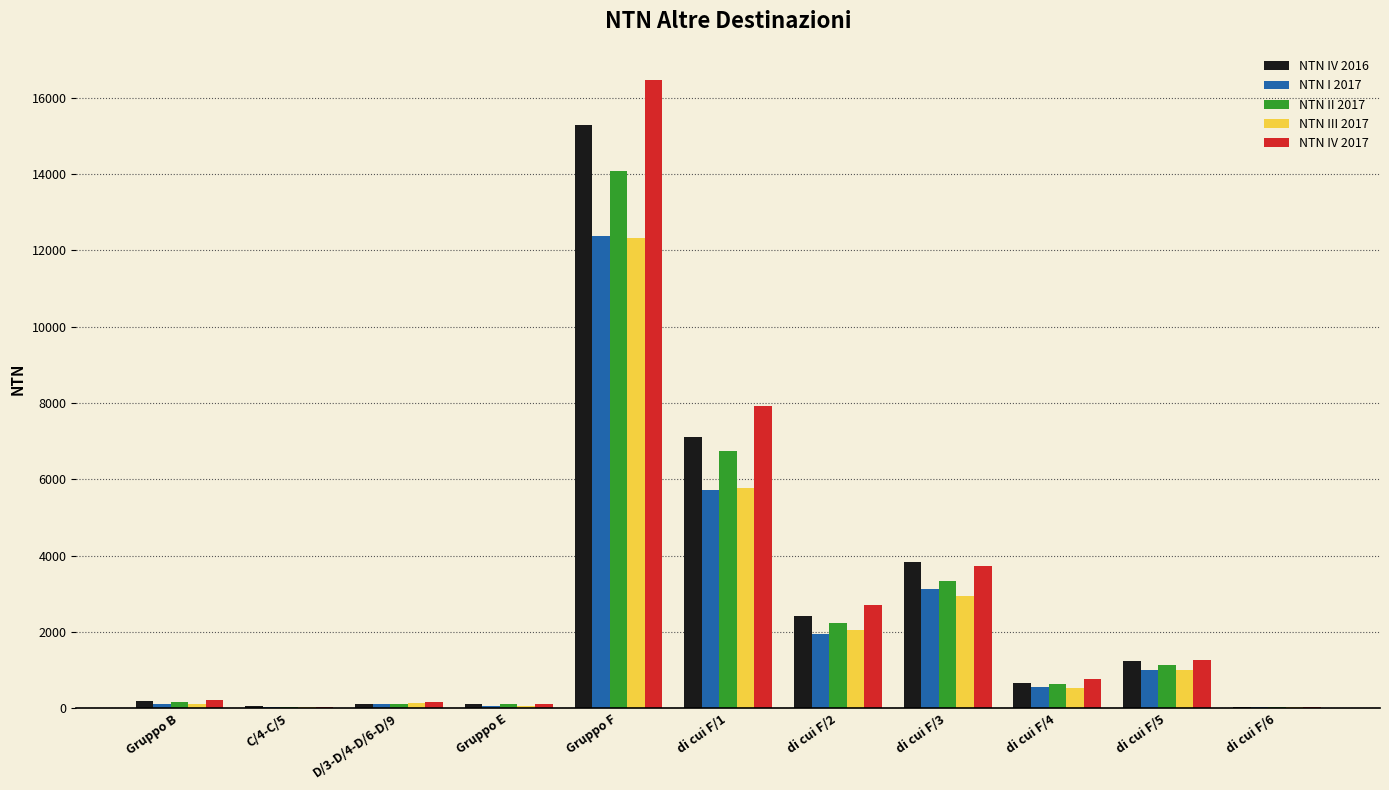

At which category is the sum across all series the highest?

Gruppo F